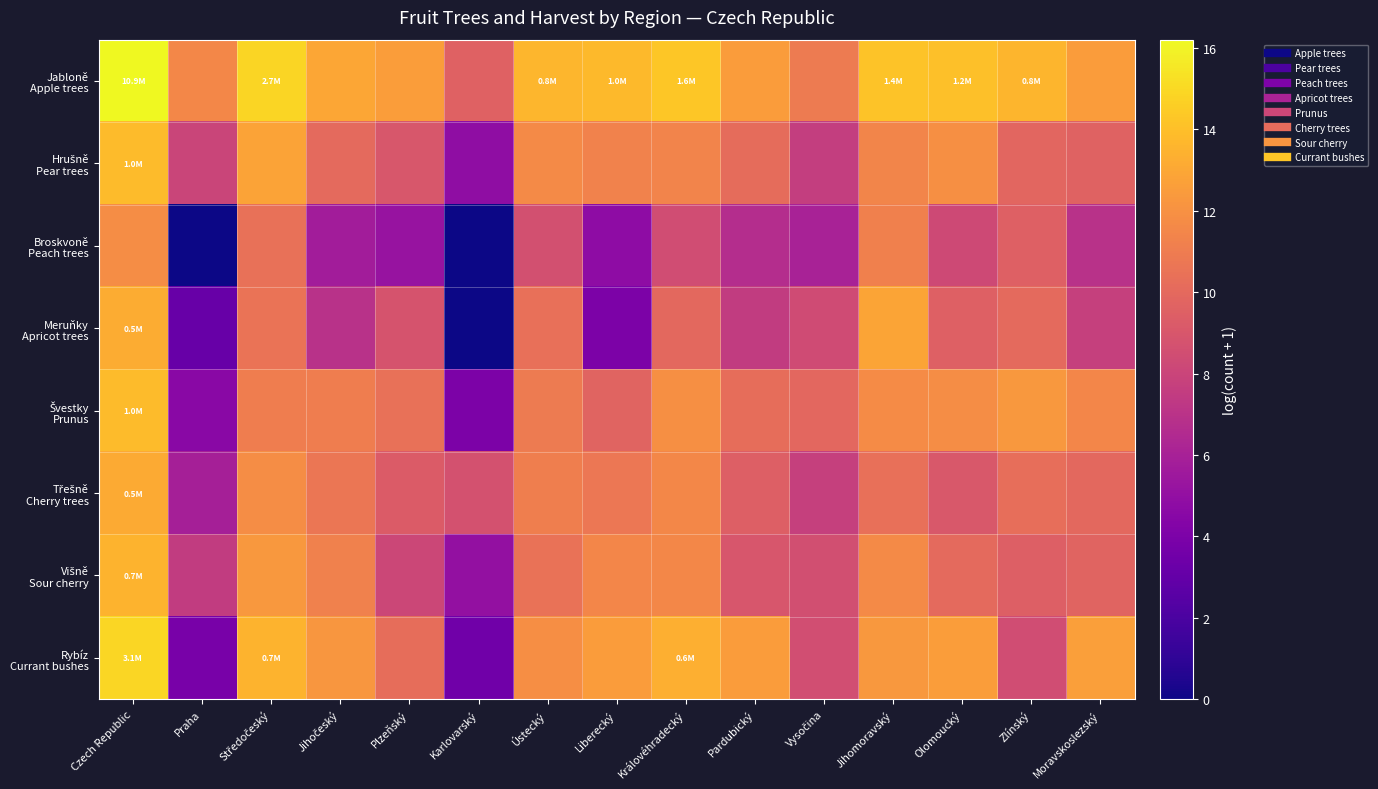

Which series changed the most between Czech Republic and Plzeňský?

Broskvoně Peach trees